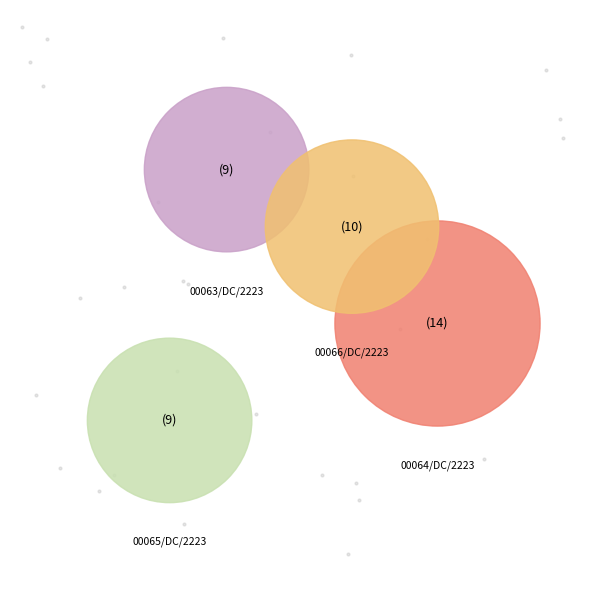

Is there any slice that represents more than half of the pie?

No